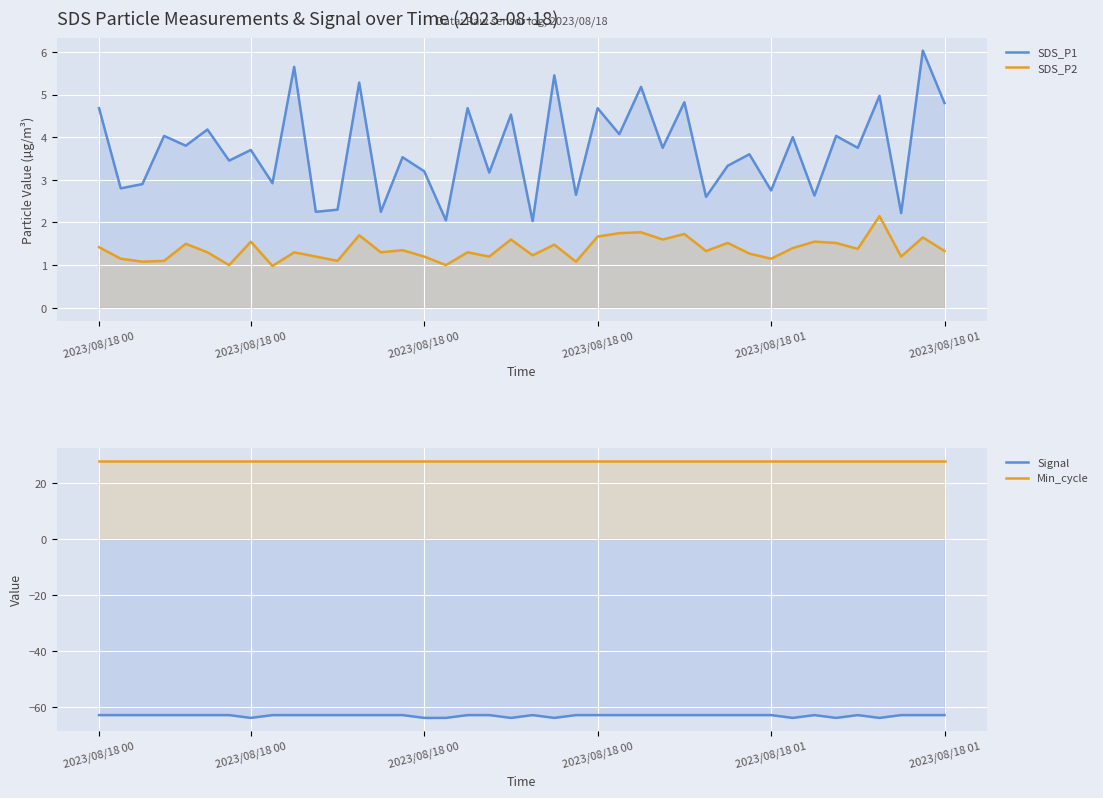

What is the value of the Signal point at the 6th from the left?

-63.0